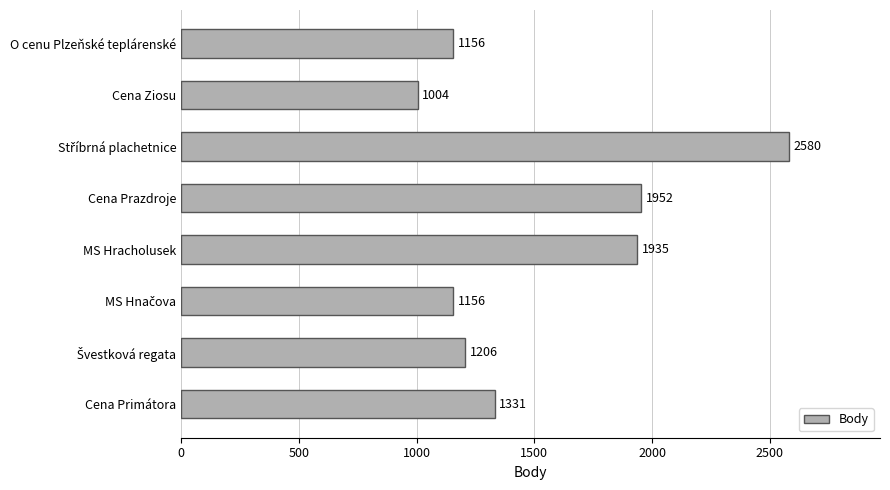

What is the change in value from Cena Ziosu to MS Hracholusek?

+931